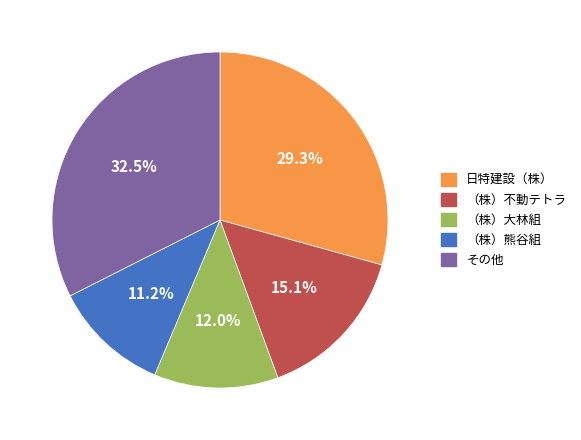

Is it true that 日特建設（株） is 19% of the pie?

False